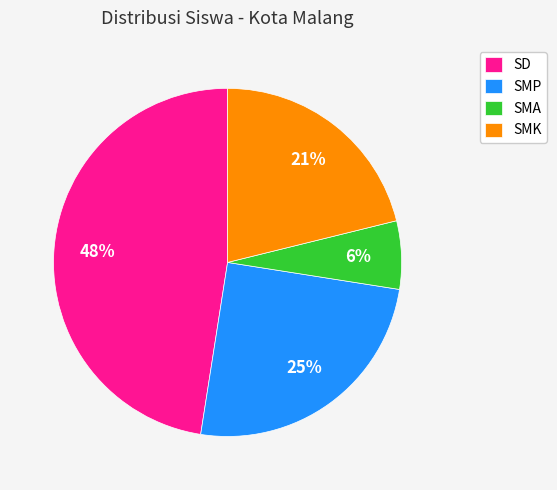

Does any single category account for the majority?

No